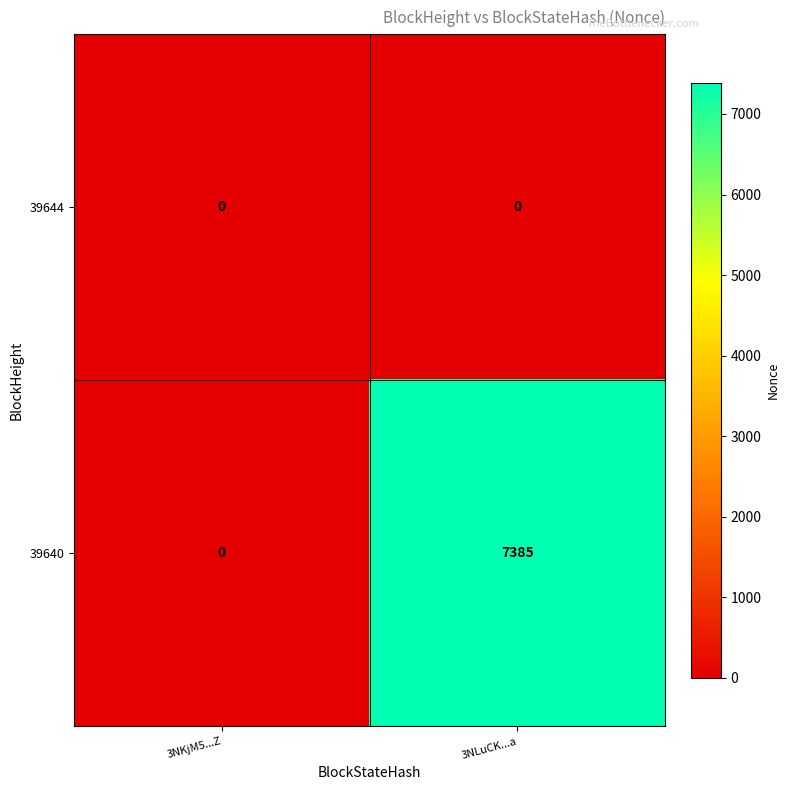

Rank the series by their average value, from highest to lowest.

39640, 39644